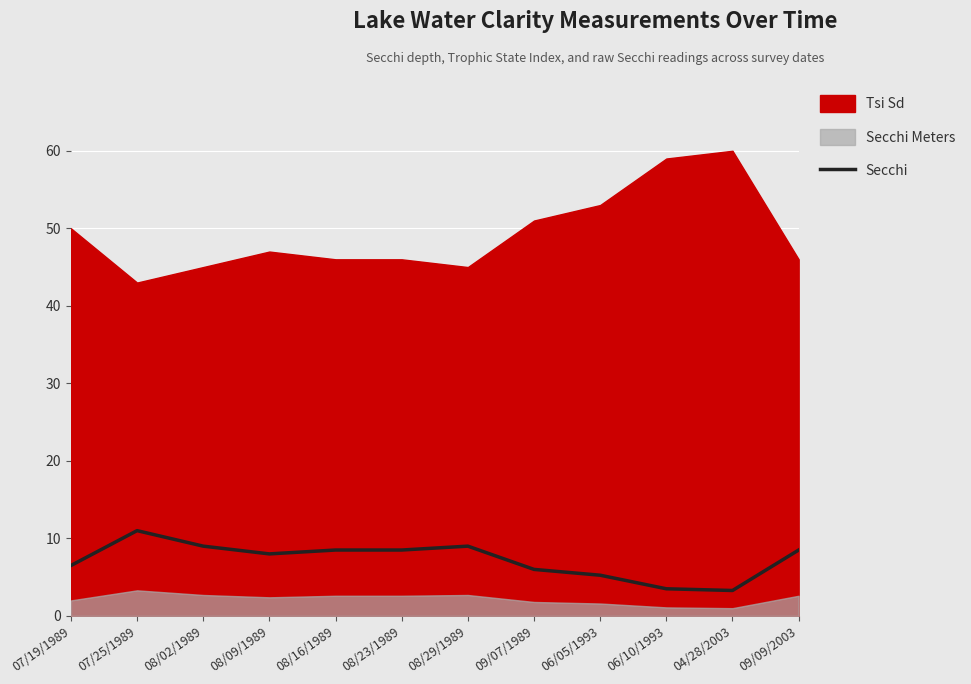

The value of Secchi at 08/02/1989 is 11.9. True or false?

False